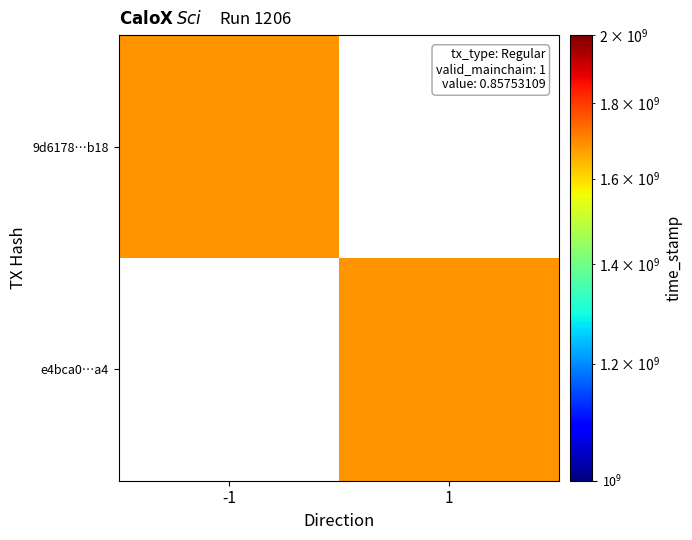

List the labels in order of 9d6178…b18 value, smallest first.

-1, 1